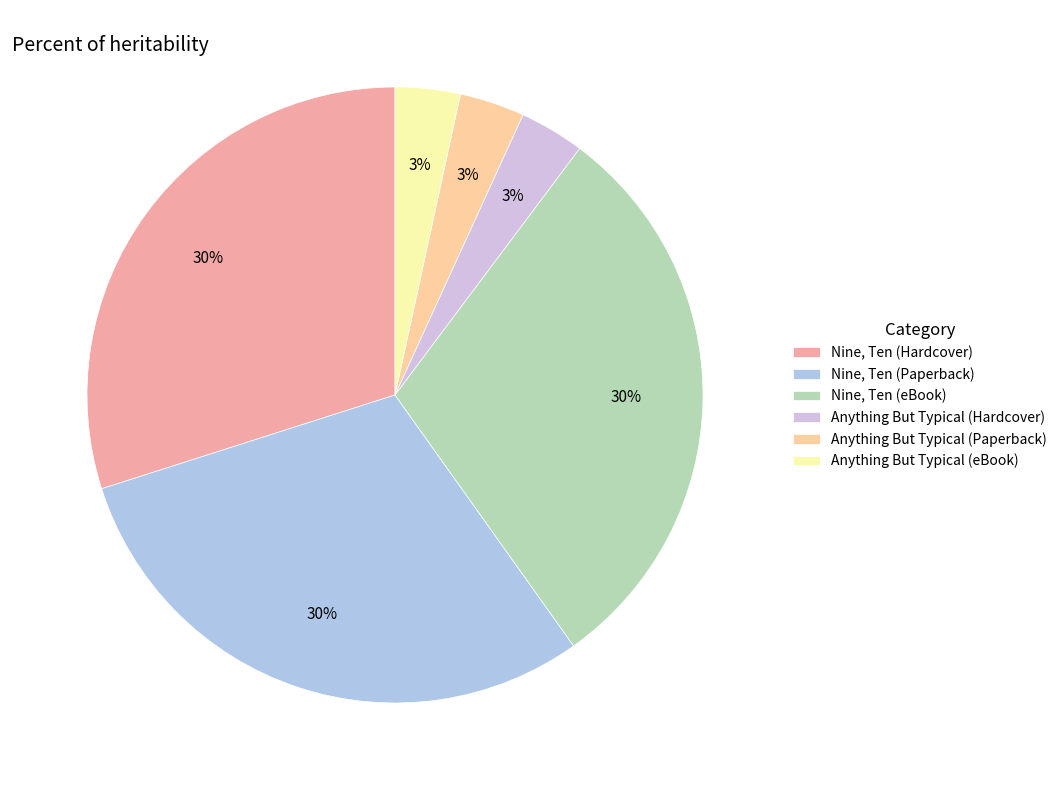

Which slice is the largest?

Nine, Ten (Hardcover)